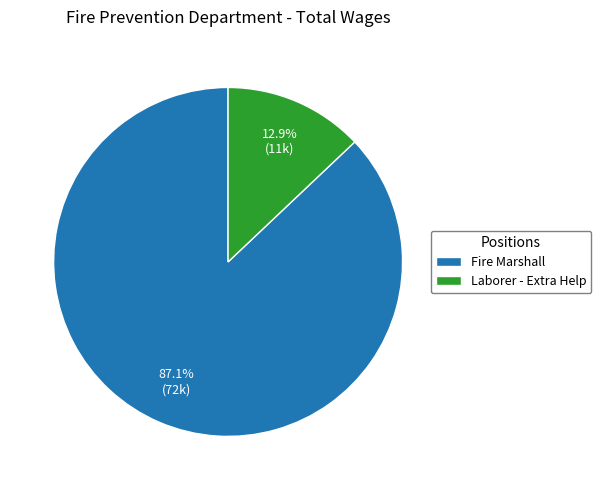

Is it true that Fire Marshall is 87% of the pie?

True